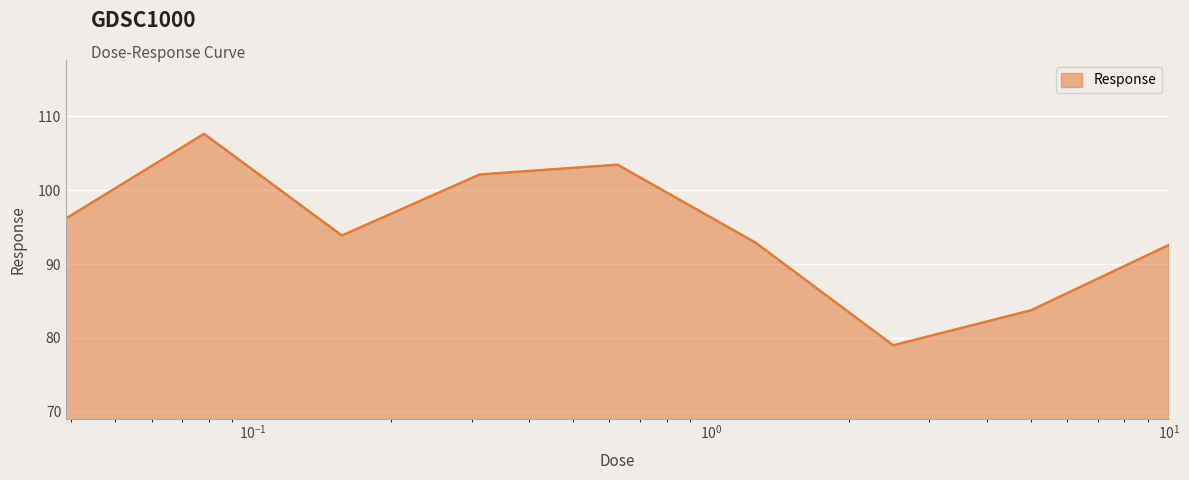

What is the difference between the maximum and minimum values?

28.6